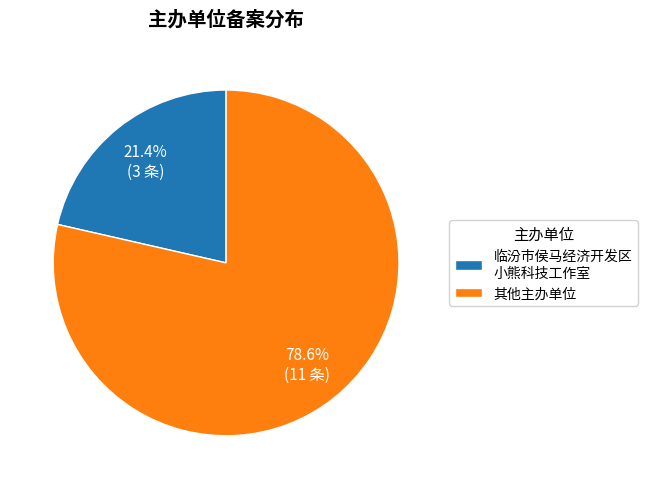

Rank the categories by value from lowest to highest.

临汾市侯马经济开发区 小熊科技工作室, 其他主办单位